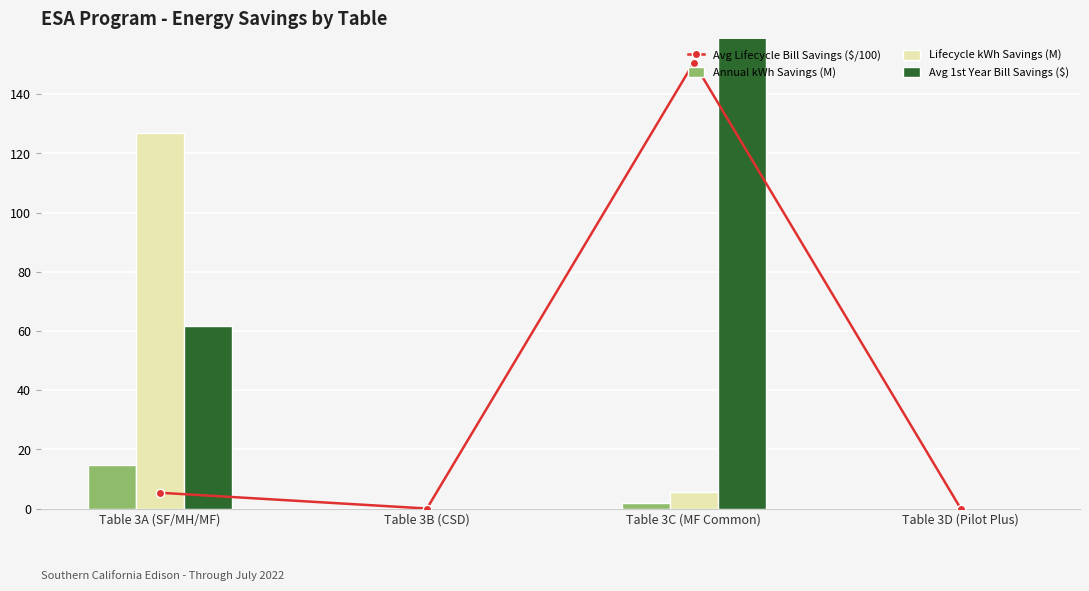

What is the maximum value for Avg Lifecycle Bill Savings ($/100)?

150.7